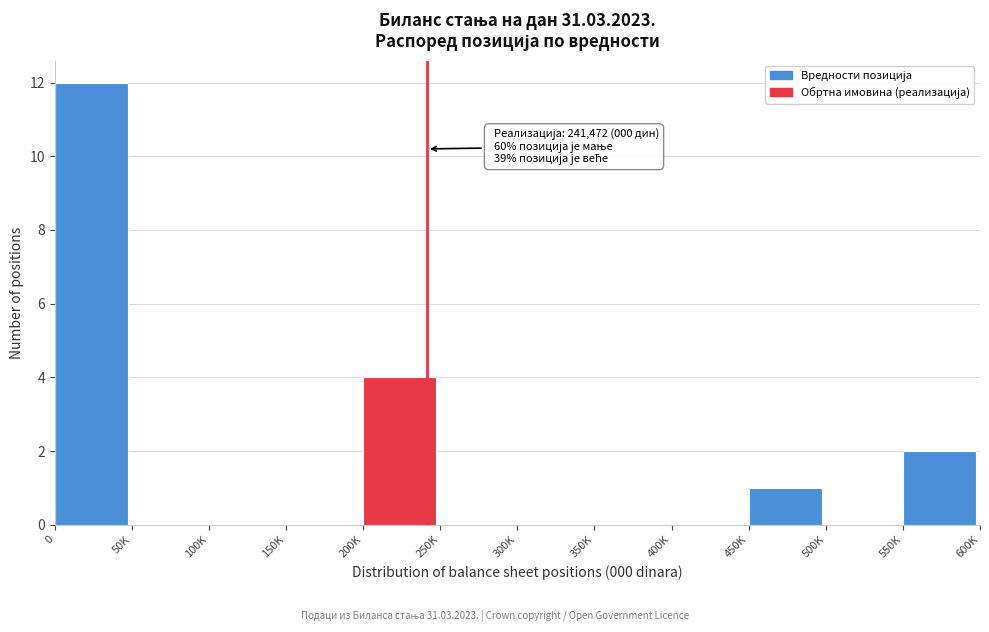

Reading left to right, transcribe all the data shown in this chart.

0=12	50K=0	100K=0	150K=0	200K=4	250K=0	300K=0	350K=0	400K=0	450K=1	500K=0	550K=2